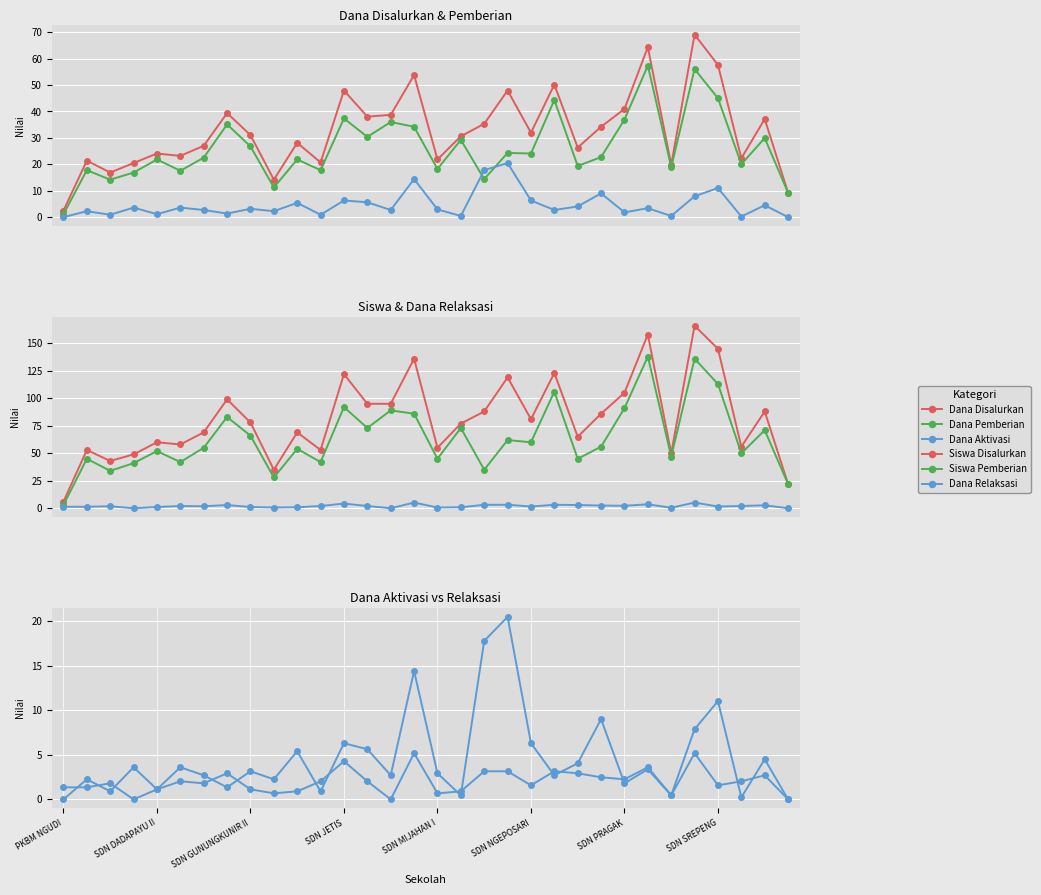

True or false: Siswa Pemberian and Dana Aktivasi cross at least once.

False